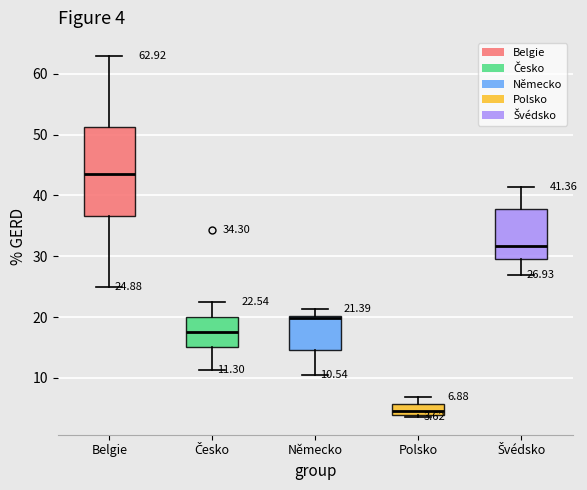

Which box is the tallest, from its lower edge to its upper edge?

Belgie